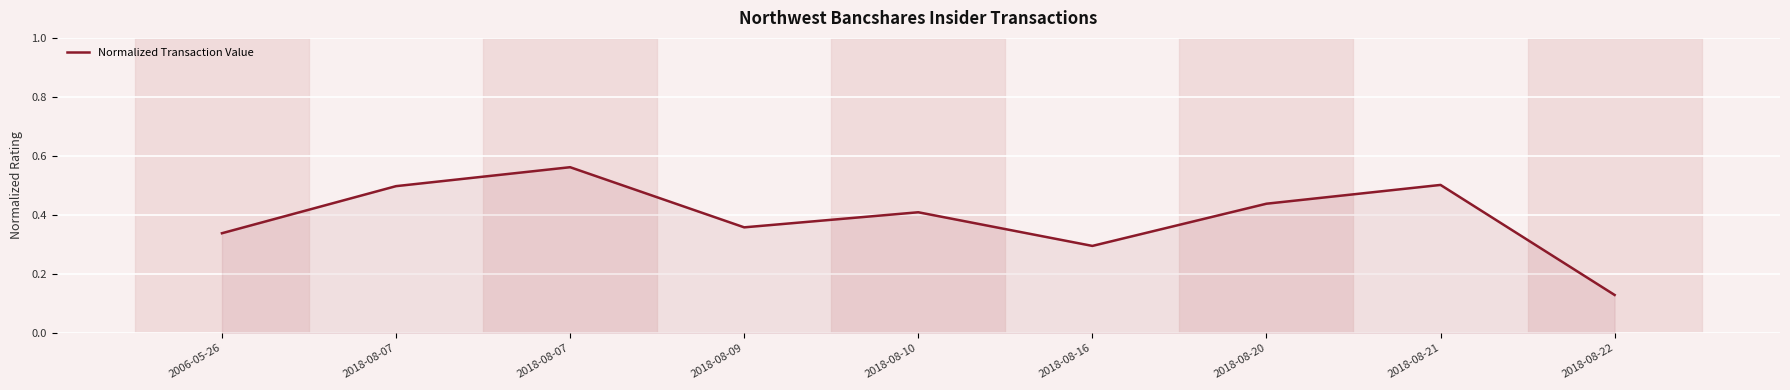

How many lines are shown in the chart?

1